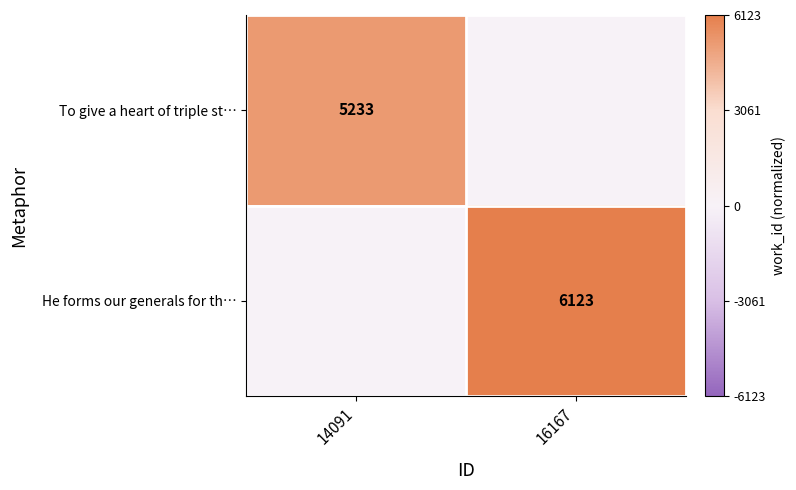

True or false: To give a heart of triple st… has a value of 8642 at 14091.

False